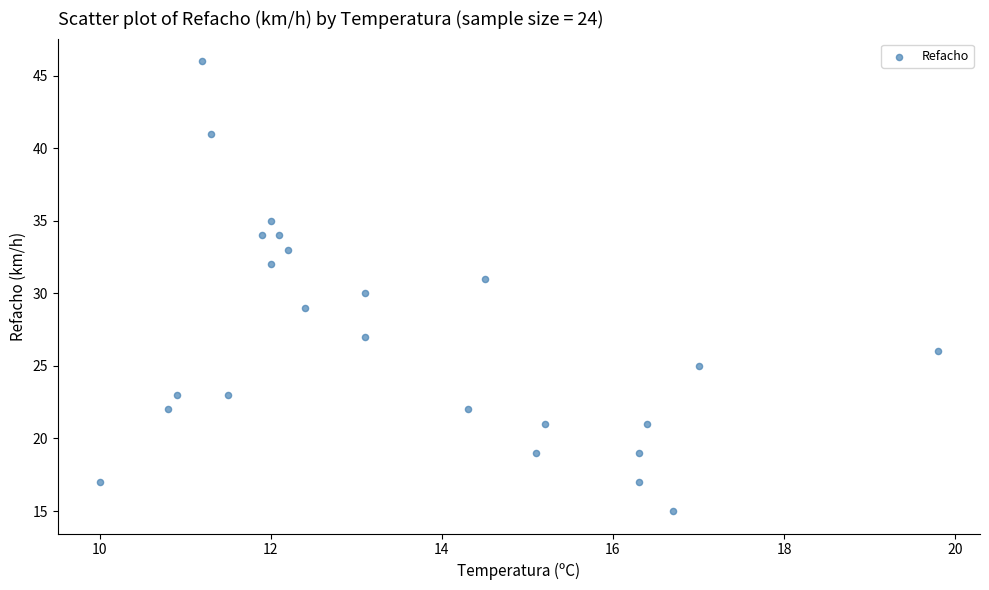

What is the range of Y values (max minus min)?

31